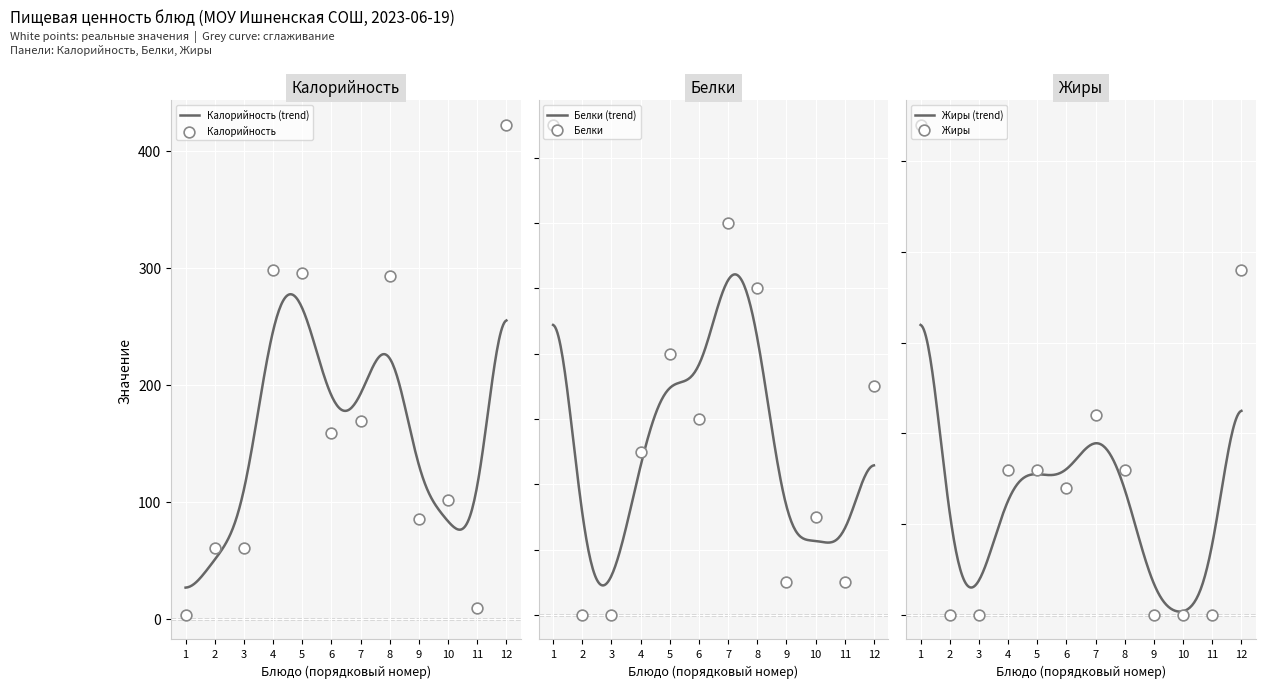

Which series contains the highest Y value?

Калорийность